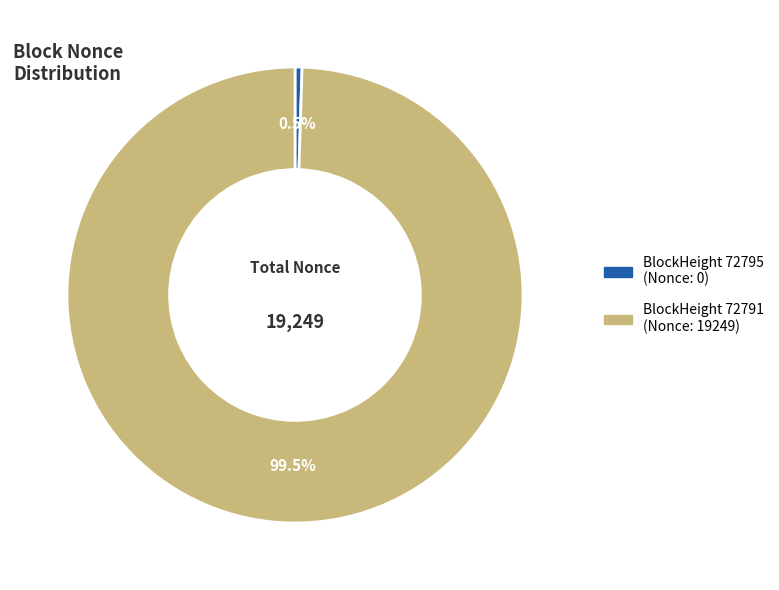

Does any single category account for the majority?

Yes